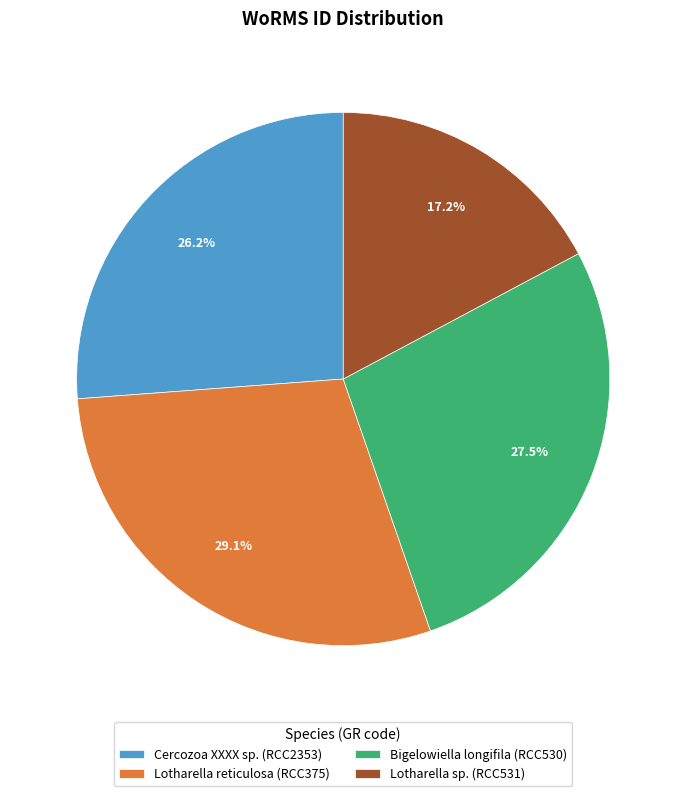

To the nearest percent, what is the combined percentage of Lotharella reticulosa (RCC375) and Lotharella sp. (RCC531)?

46%